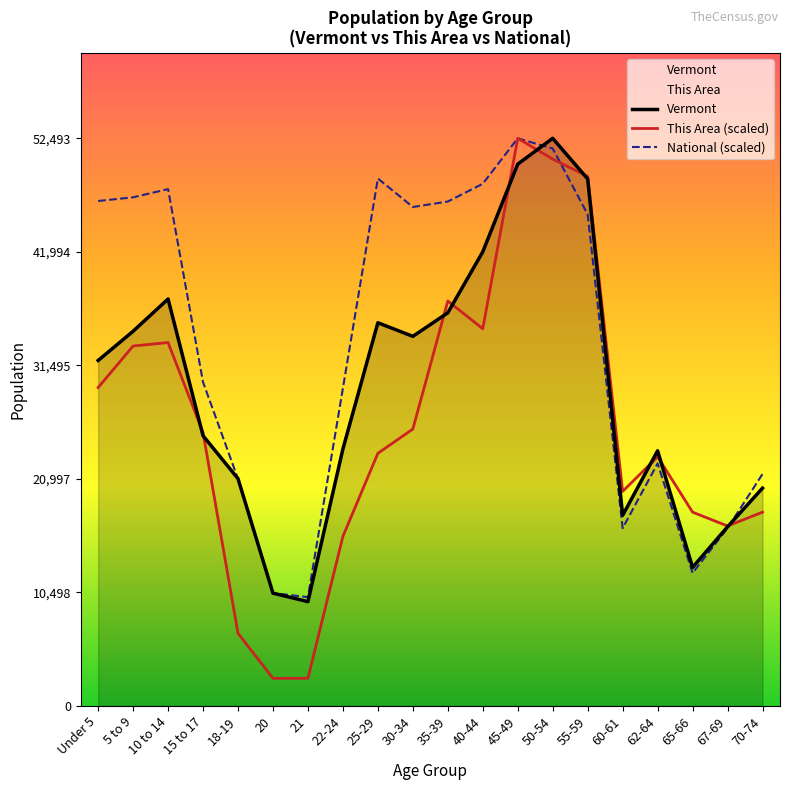

What is the spread (max minus min) of values at 55-59?

3515.1